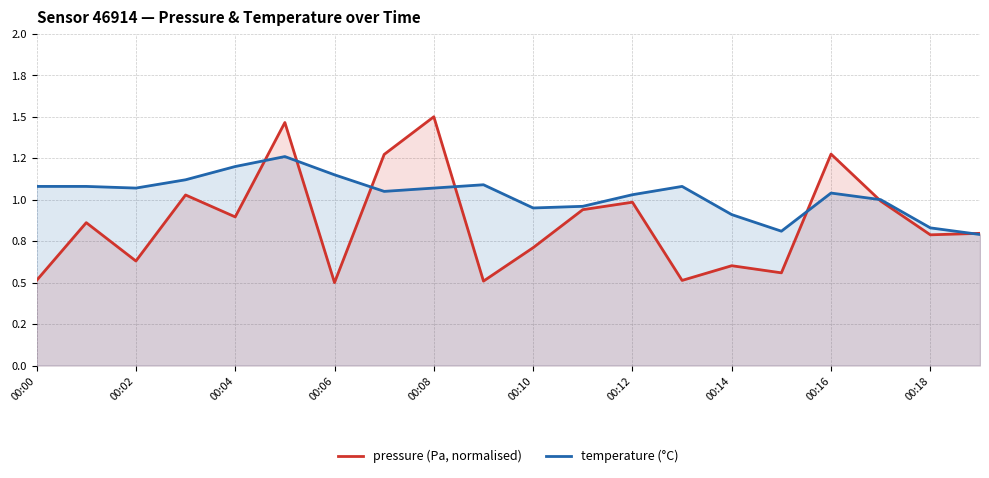

Reading left to right, list all the values displayed in this chart.

pressure: 0.5	0.9	0.6	1.0	0.9	1.5	0.5	1.3	1.5	0.5	0.7	0.9	1.0	0.5	0.6	0.6	1.3	1.0	0.8	0.8
temperature: 1.1	1.1	1.1	1.1	1.2	1.3	1.1	1.1	1.1	1.1	0.9	1.0	1.0	1.1	0.9	0.8	1.0	1.0	0.8	0.8